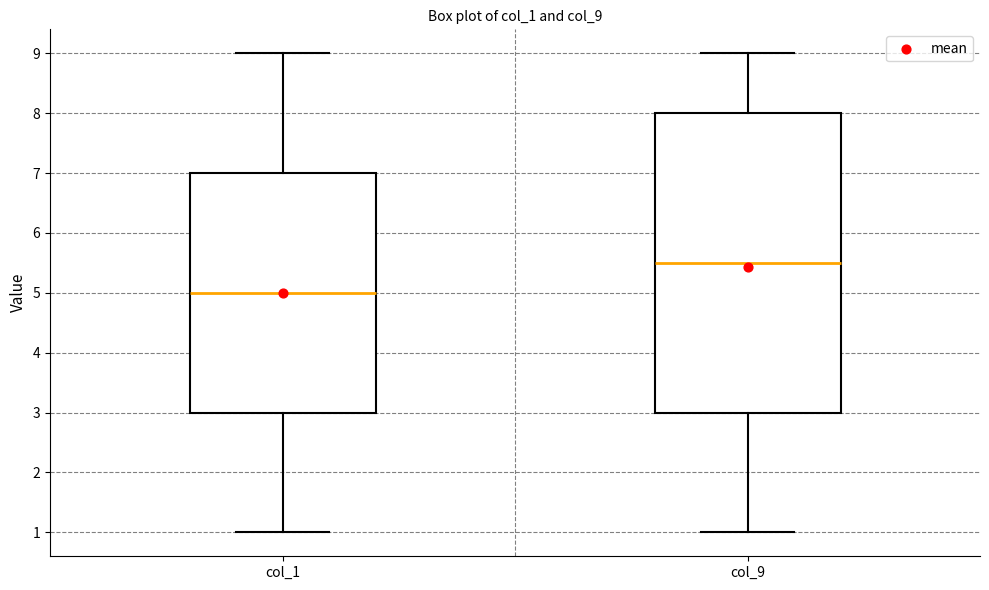

Reading left to right, transcribe this box plot: for each box, give where its median line is, the range the box spans, and where its two whiskers end, as read against the y-axis. The values are not printed on the chart, so give them approximately, as read against the axis.

col_1: median 5.0, box 3.0 to 7.0, whiskers 1.0 to 9.0
col_9: median 5.5, box 3.0 to 8.0, whiskers 1.0 to 9.0